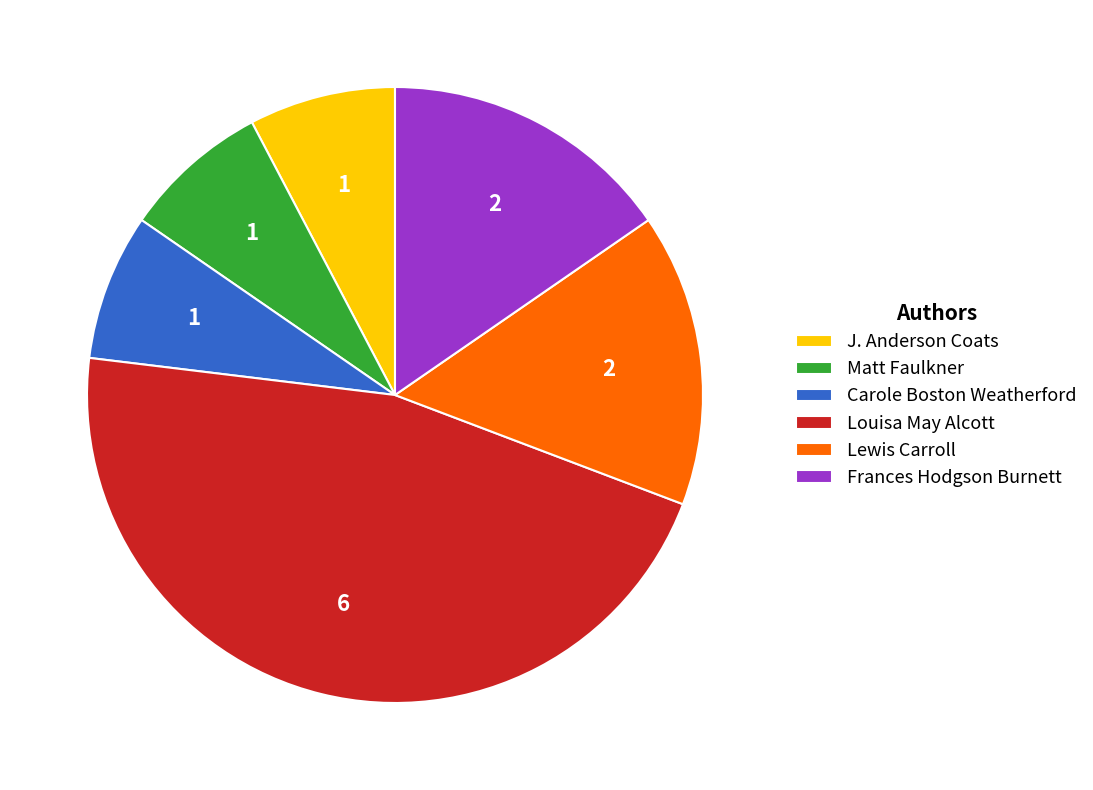

Between Louisa May Alcott and Matt Faulkner, which is larger?

Louisa May Alcott